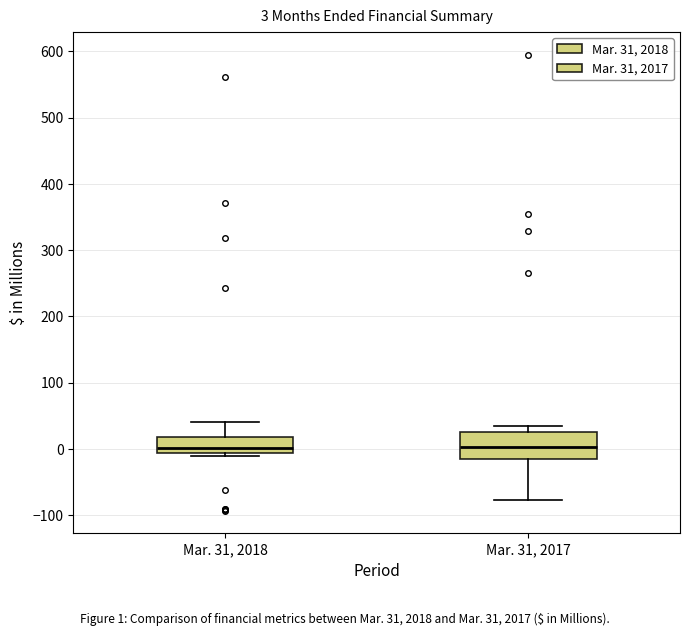

Which box is the tallest, from its lower edge to its upper edge?

Mar. 31, 2017